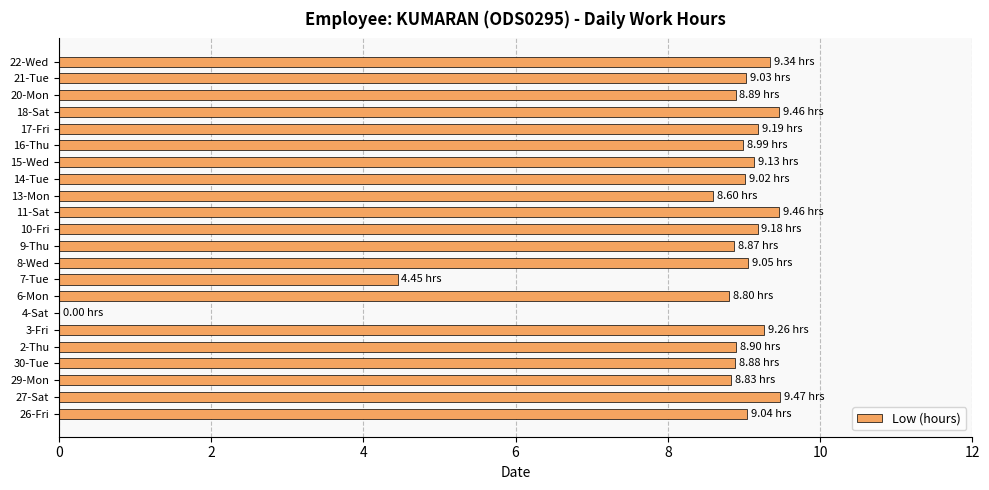

What is the sum of all values?

185.8